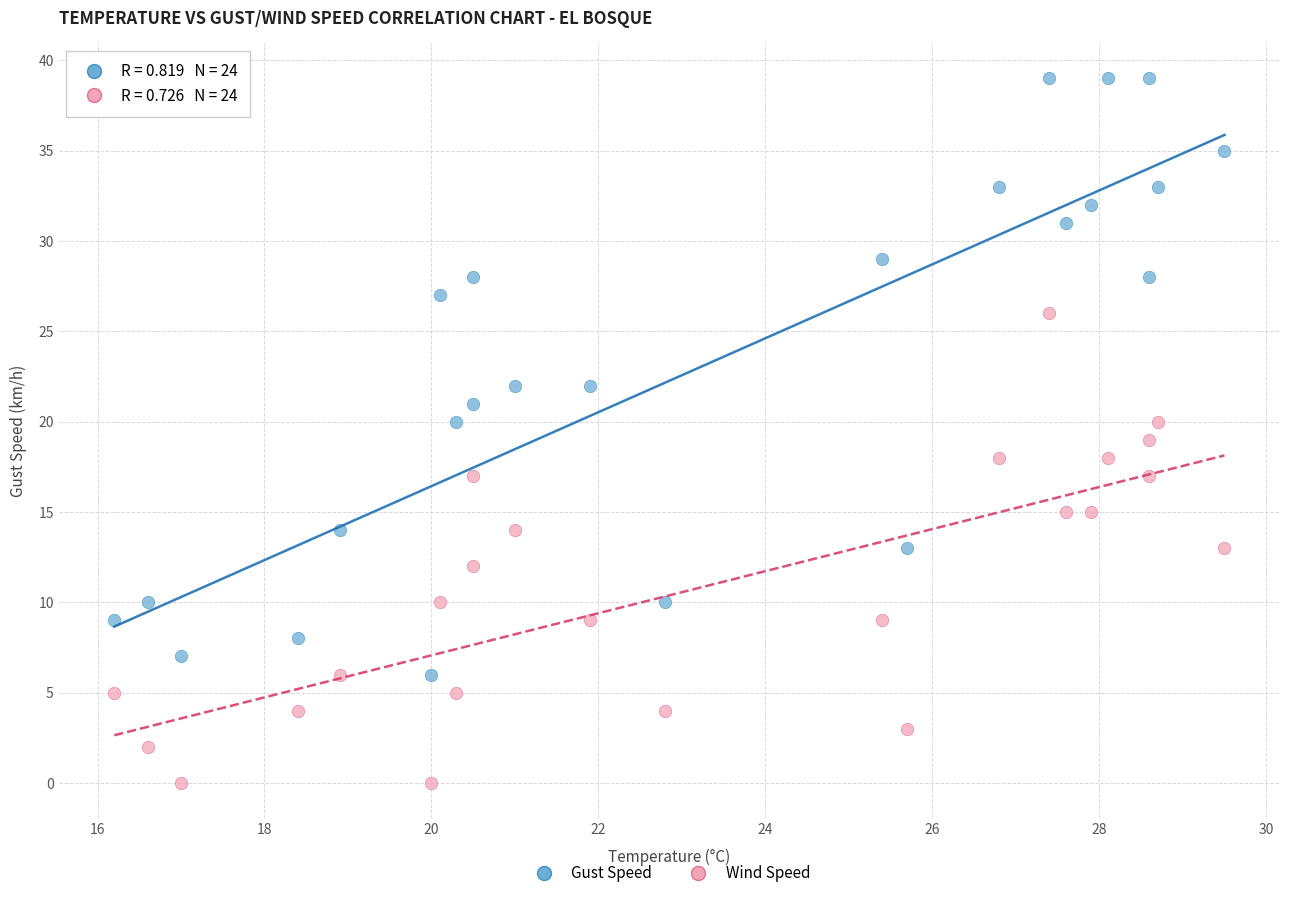

Which series has the widest spread of Y values?

Gust Speed